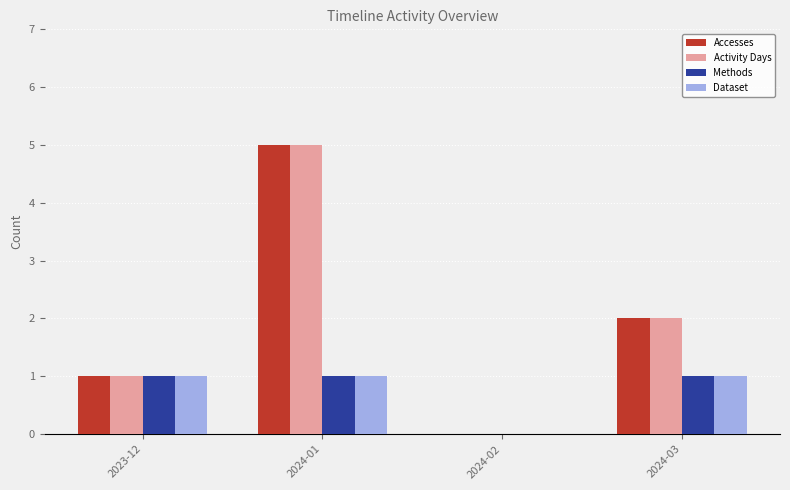

What is the sum of the Accesses values at 2024-02 and 2024-01?

5